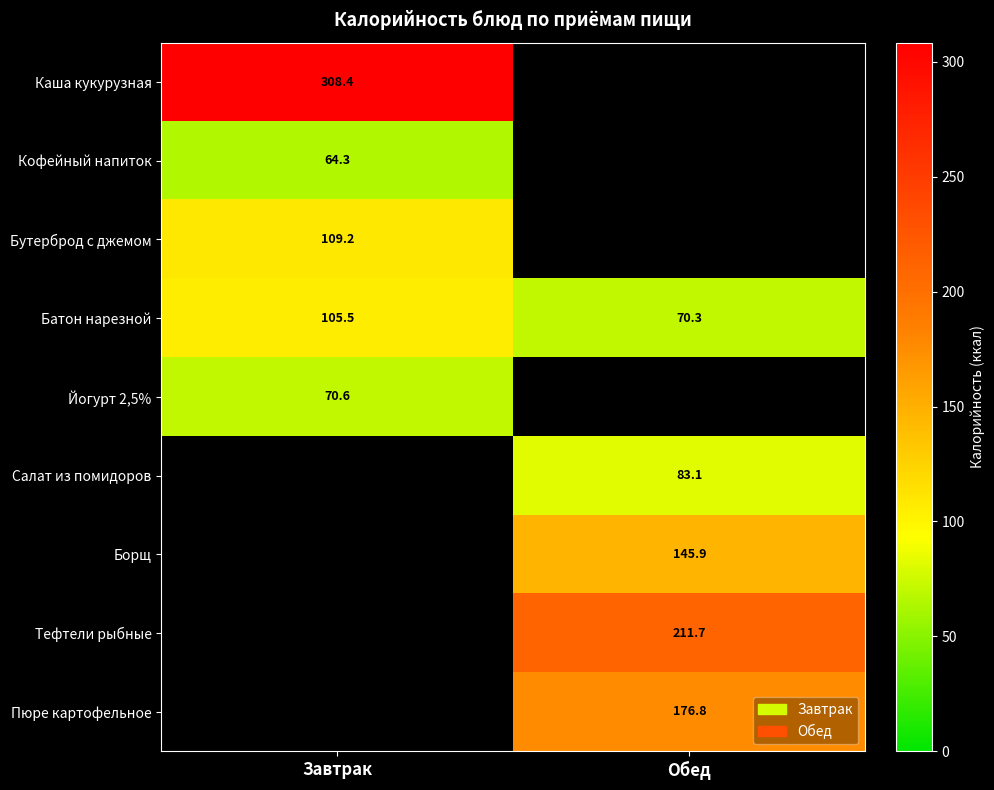

What is the sum of the Батон нарезной values at Завтрак and Обед?

175.8